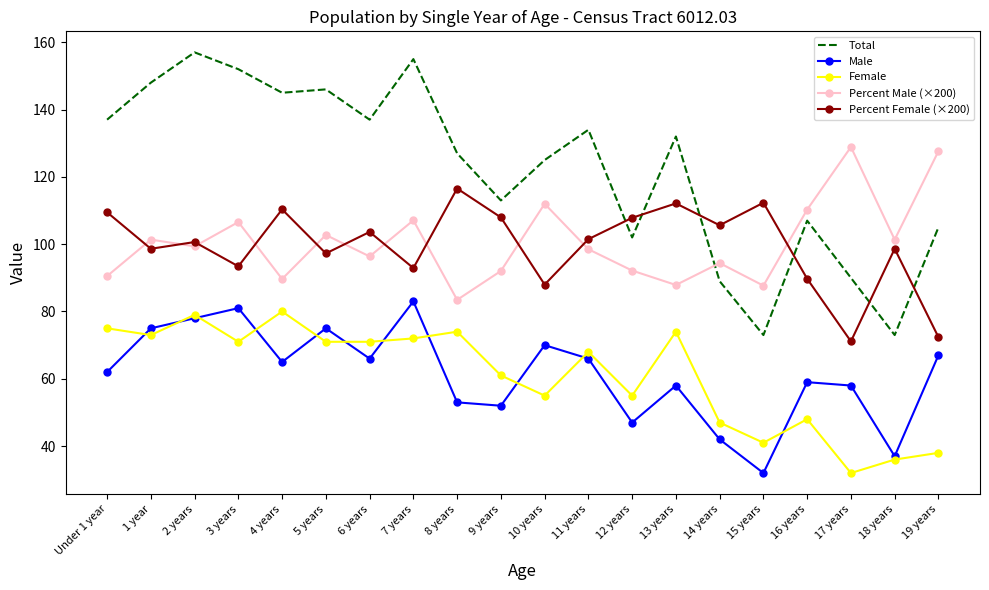

Which series has the widest spread of values?

Total